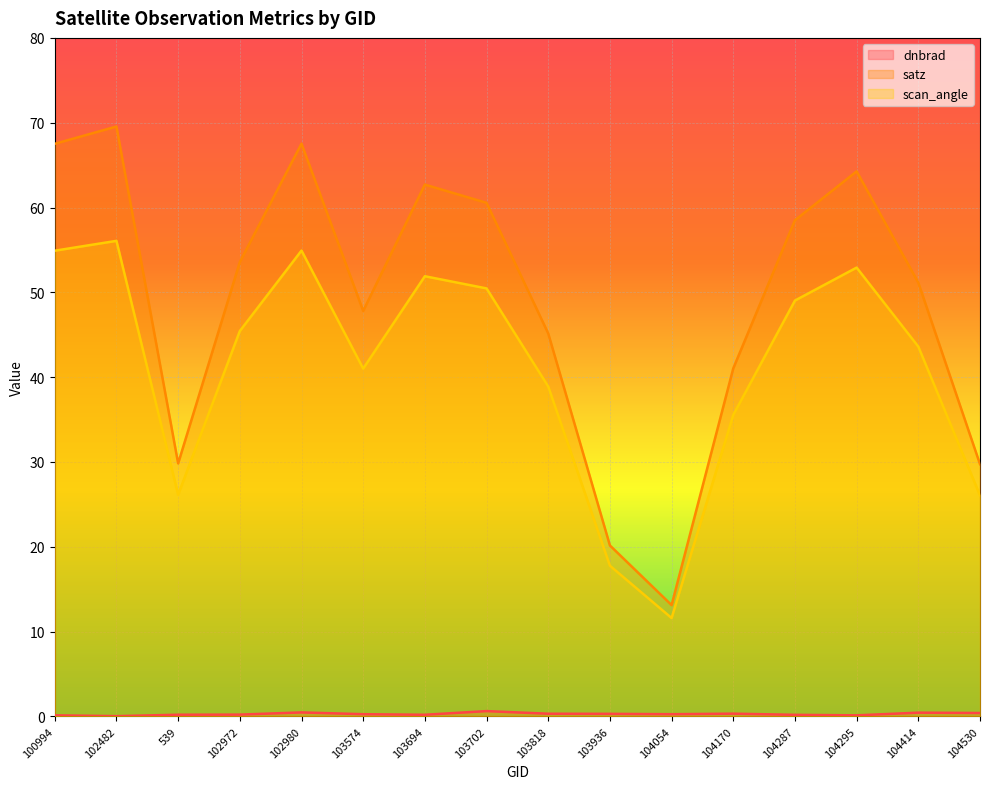

How many distinct data groups are displayed?

3